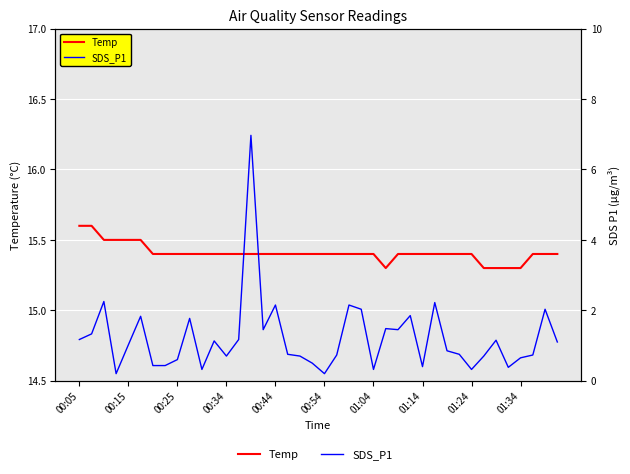

Rank the series by their average value, from lowest to highest.

SDS_P1, Temp